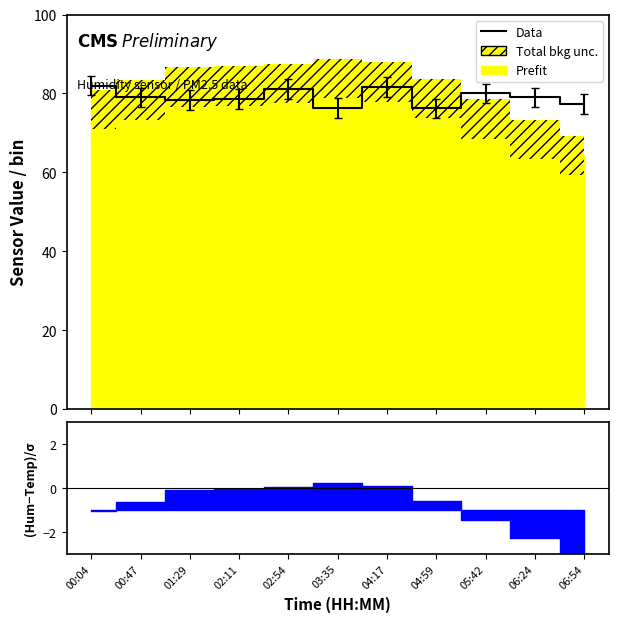

Rank the categories by value from highest to lowest.

00:04, 04:17, 02:54, 05:42, 00:47, 06:24, 02:11, 01:29, 06:54, 03:35, 04:59